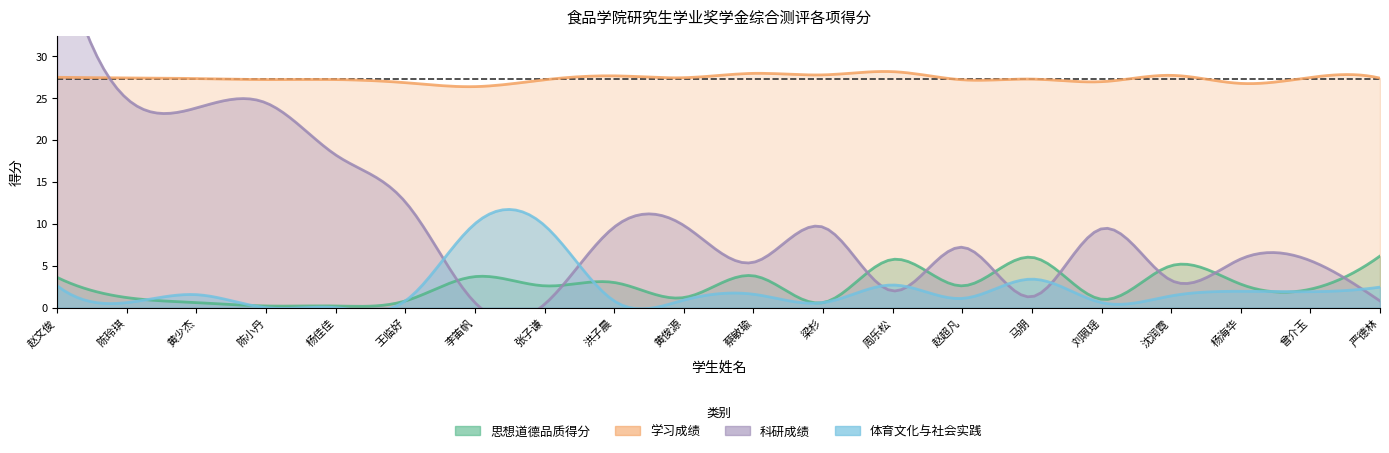

Read the 体育文化与社会实践得分 value at 沈润霓.

1.4